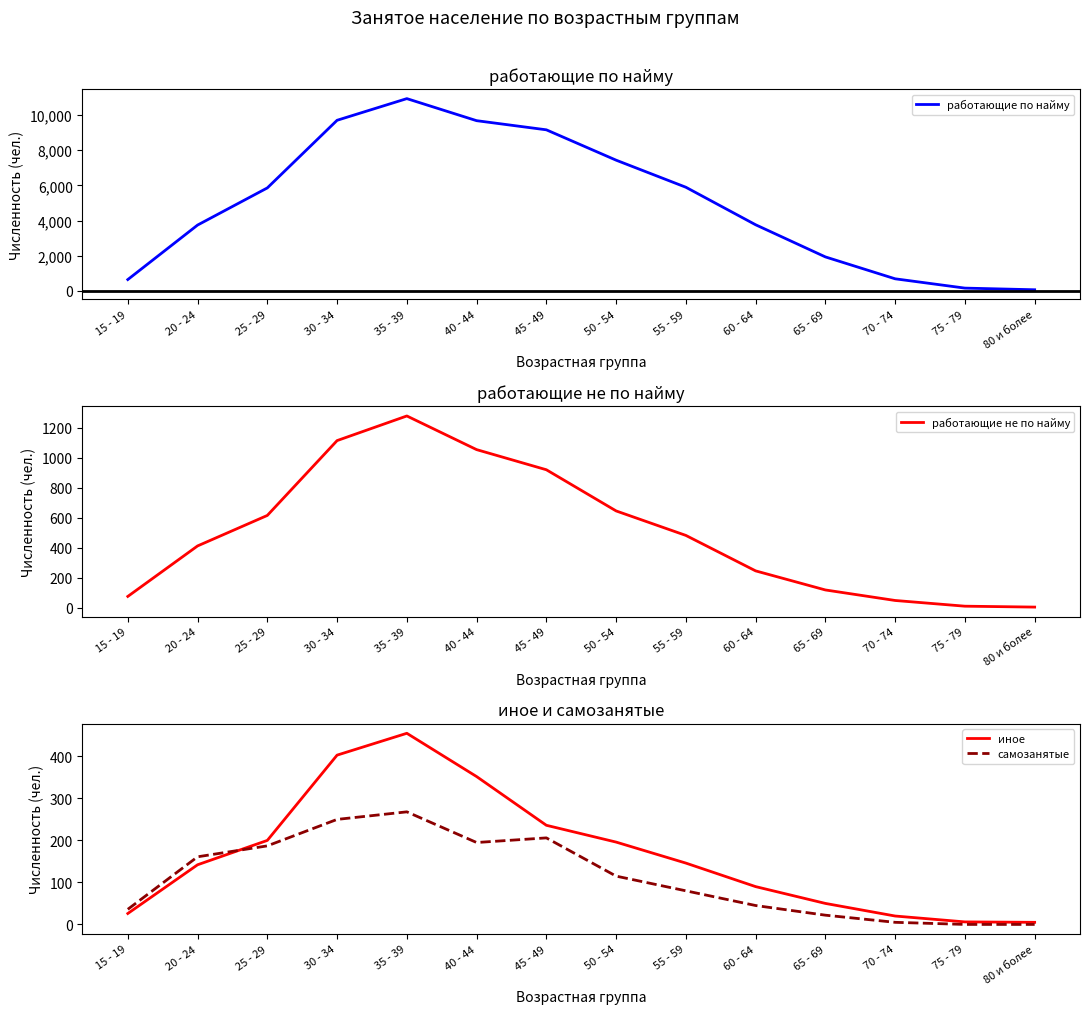

After their last crossing, which series has the higher values: самозанятые or иное?

иное